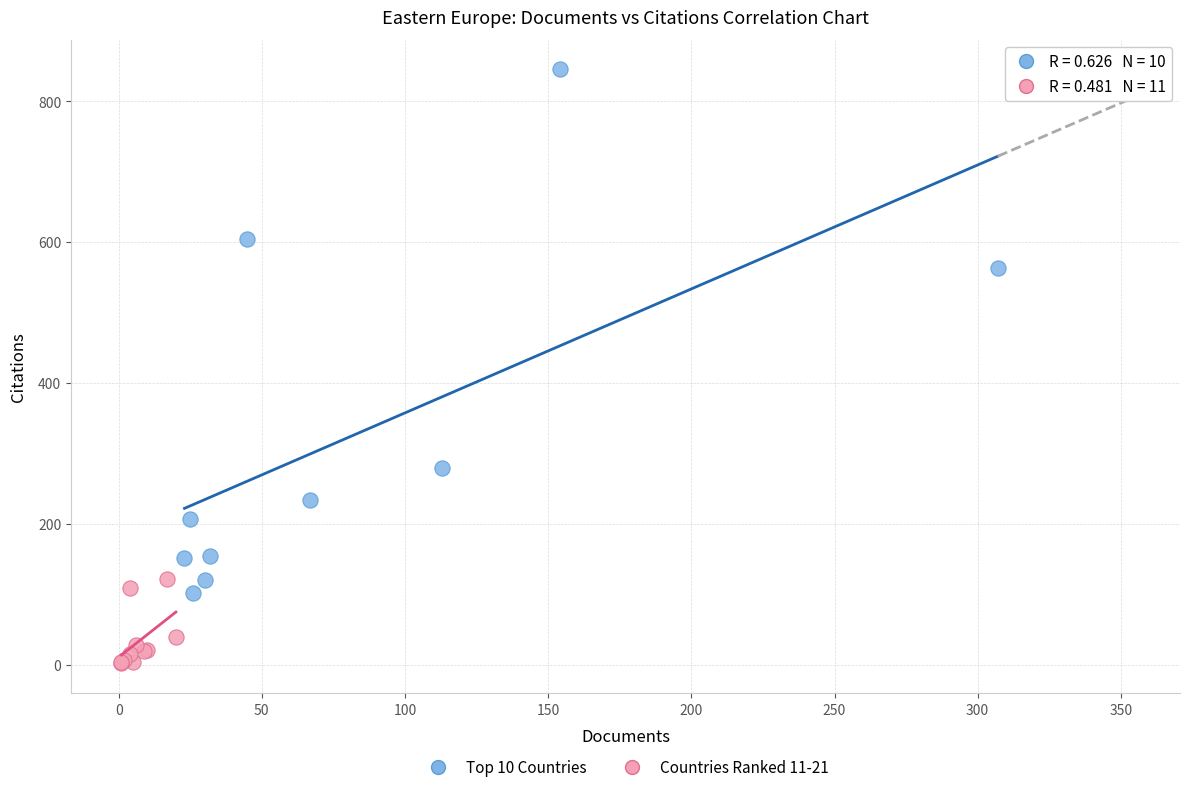

Which series contains the highest Y value?

Top 10 Countries